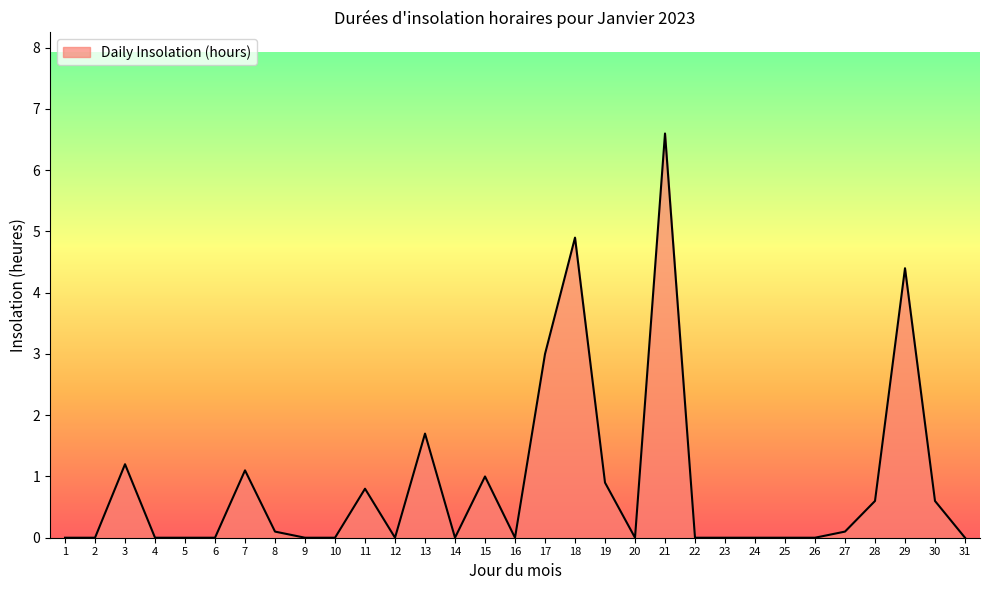

What is the maximum value shown in the chart?

6.6